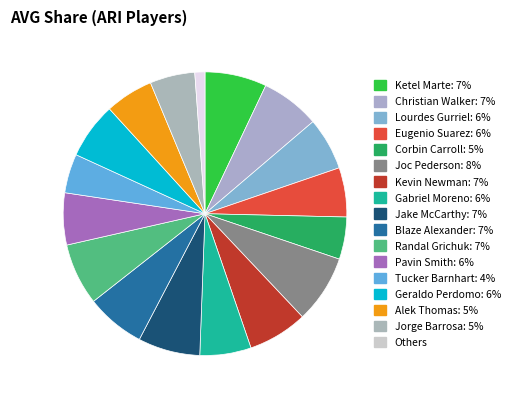

Does any single category account for the majority?

No